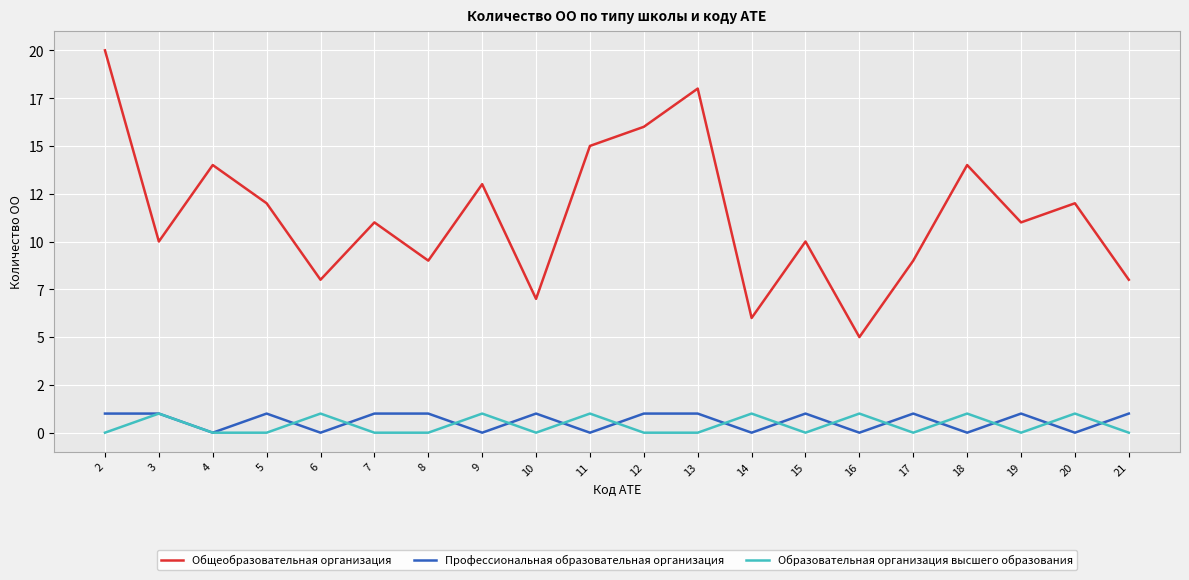

Does the chart display data point markers on the line(s)?

No